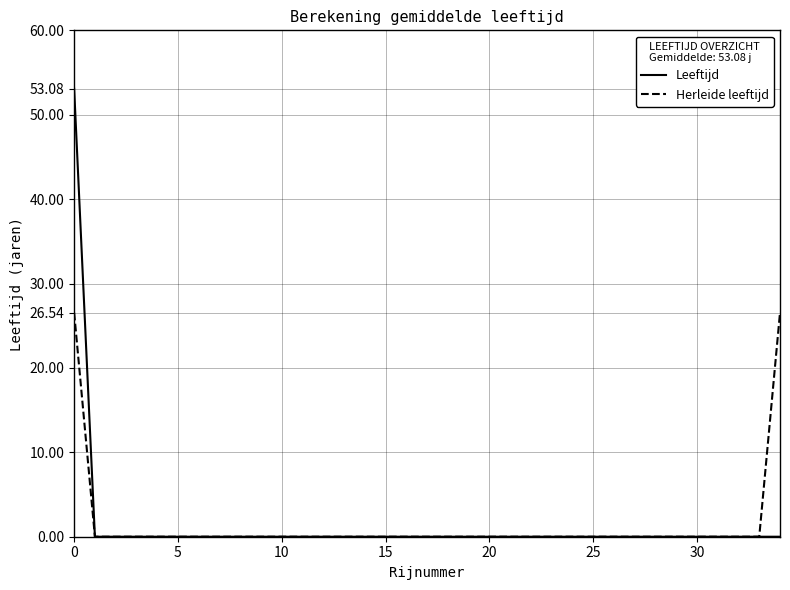

What is the sum of all Herleide leeftijd values?

53.1